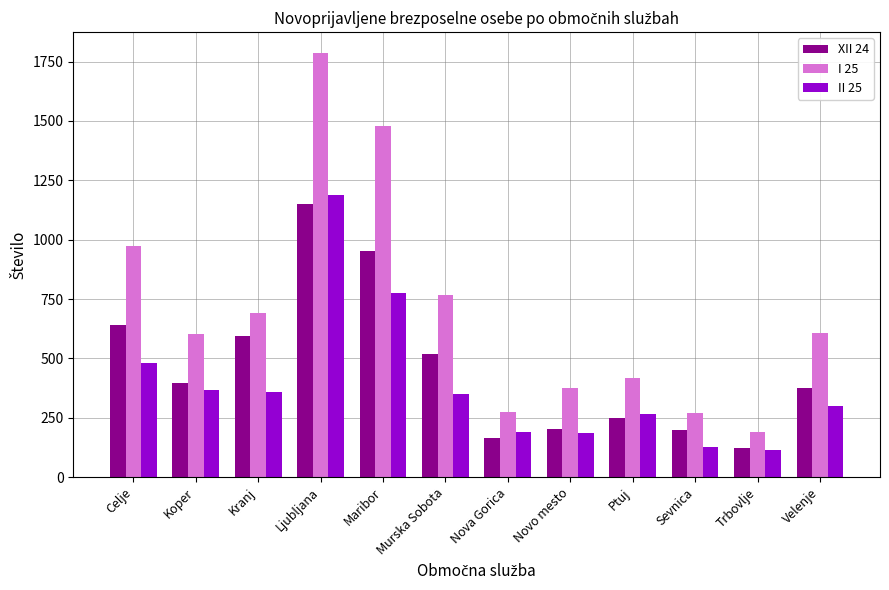

What is the difference between the maximum and minimum values in the XII 24 series?

1028